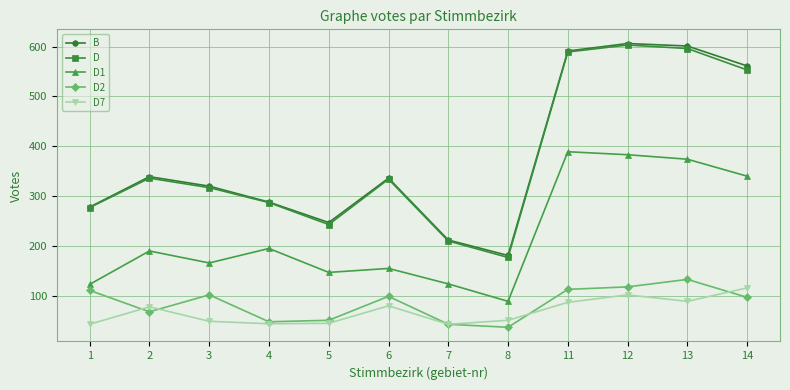

What is the maximum value shown in the chart?

606